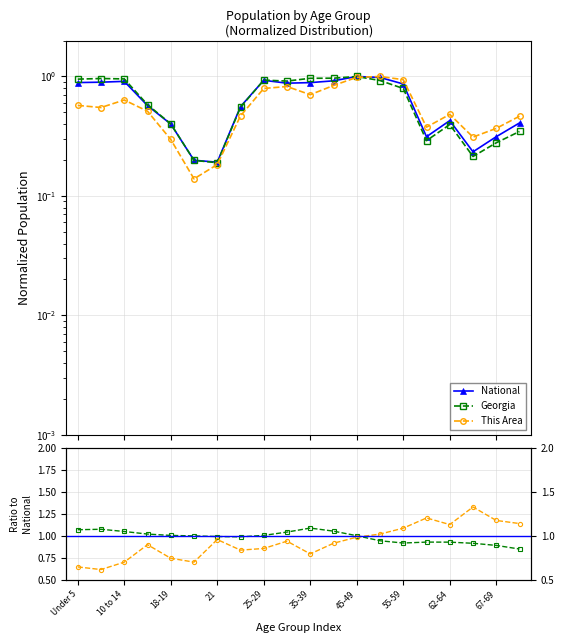

Reading right to left, list all the values displayed in this chart.

National: 0.4	0.3	0.2	0.4	0.3	0.9	1.0	1.0	0.9	0.9	0.9	0.9	0.6	0.2	0.2	0.4	0.6	0.9	0.9	0.9
Georgia: 0.3	0.3	0.2	0.4	0.3	0.8	0.9	1.0	1.0	1.0	0.9	0.9	0.6	0.2	0.2	0.4	0.6	1.0	1.0	1.0
This Area: 0.5	0.4	0.3	0.5	0.4	0.9	1.0	1.0	0.8	0.7	0.8	0.8	0.5	0.2	0.1	0.3	0.5	0.6	0.5	0.6
Georgia / National: 0.8	0.9	0.9	0.9	0.9	0.9	0.9	1.0	1.1	1.1	1.0	1.0	1.0	1.0	1.0	1.0	1.0	1.0	1.1	1.1
This Area / National: 1.1	1.2	1.3	1.1	1.2	1.1	1.0	1.0	0.9	0.8	0.9	0.9	0.8	1.0	0.7	0.7	0.9	0.7	0.6	0.6